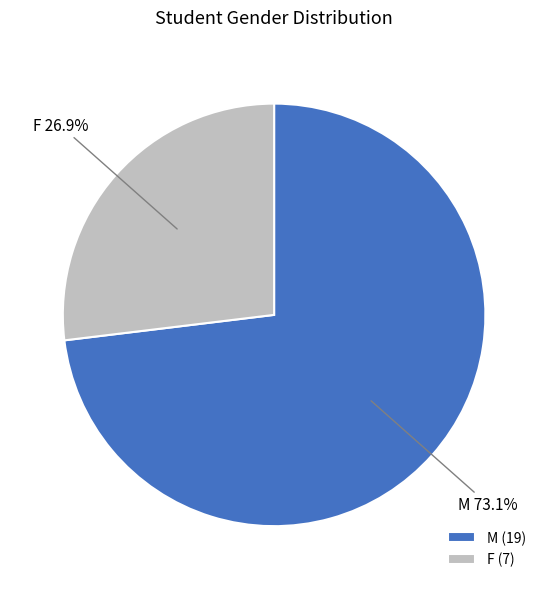

What is the majority slice?

M